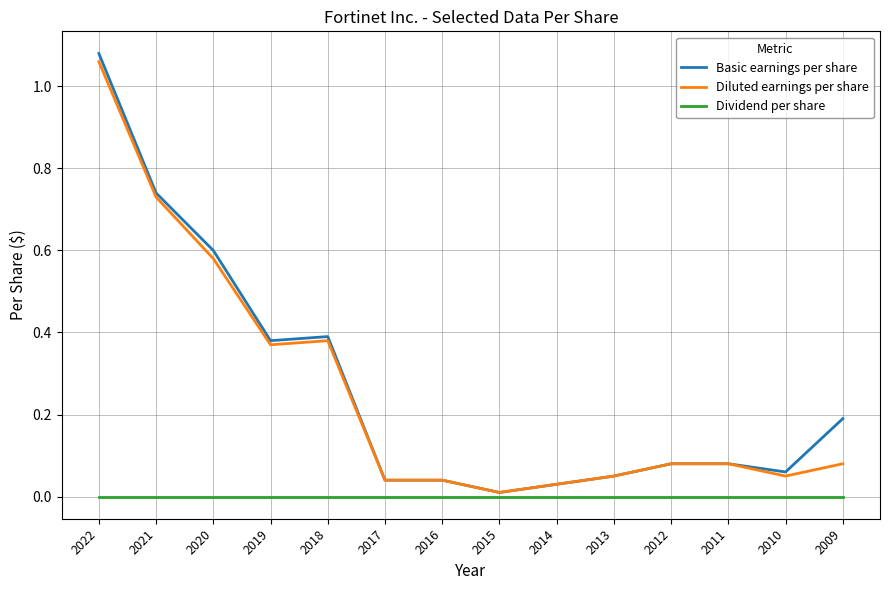

True or false: Dividend per share and Diluted earnings per share cross at least once.

False